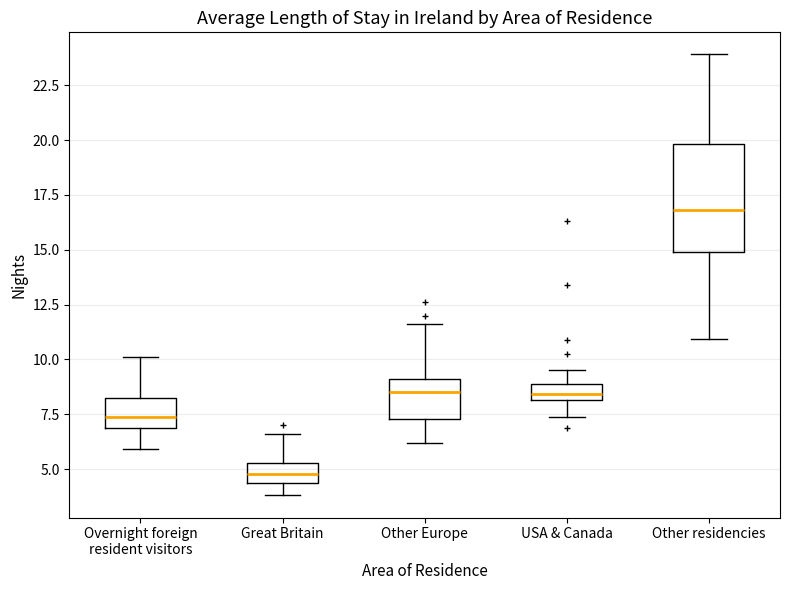

Where is the upper edge of the box for Great Britain on the y-axis? The values are not printed on the chart, so give them approximately, as read against the axis.

5.5